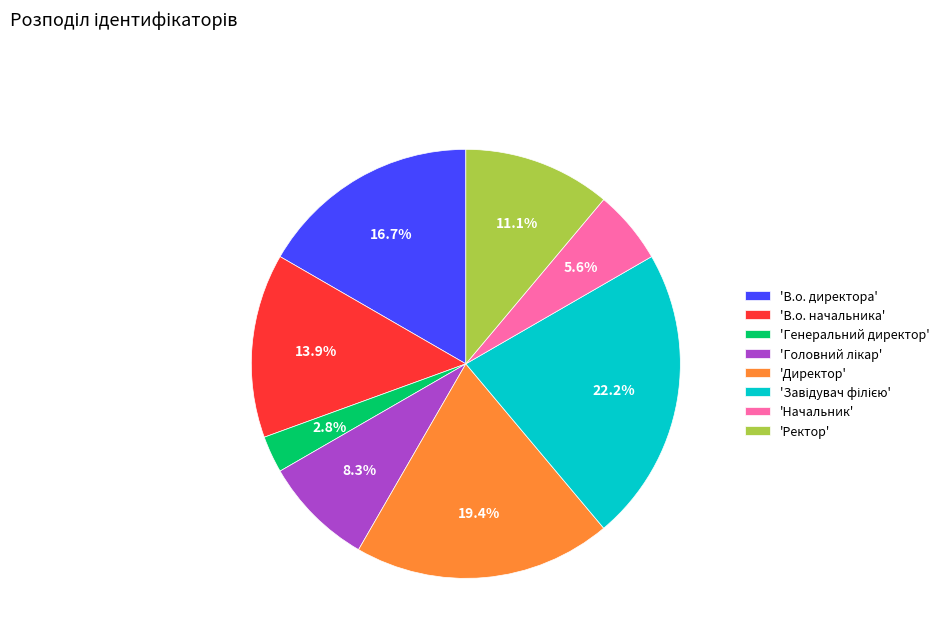

What is the ratio of the value at 'Директор' to the value at 'Начальник'?

3.5